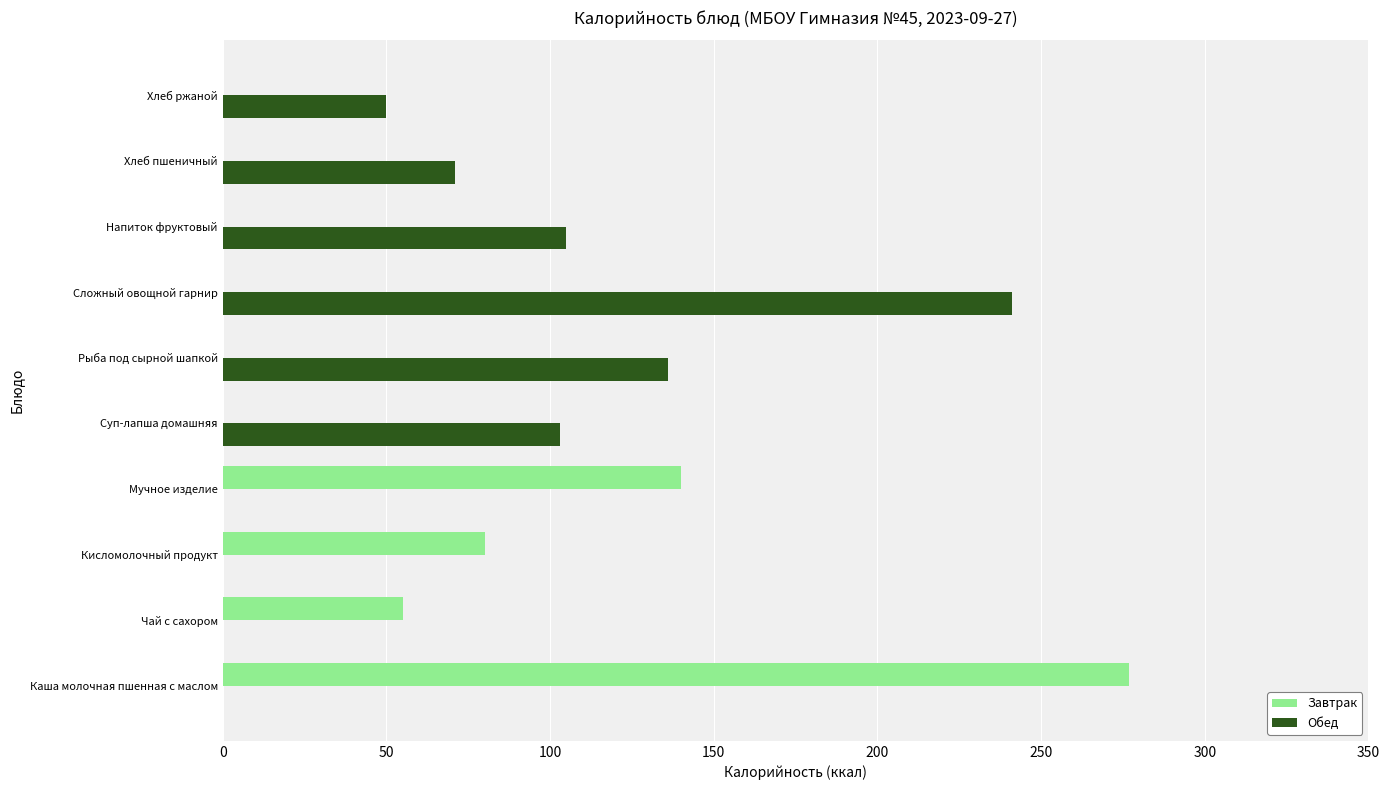

What are all the series names shown in the legend?

Завтрак, Обед